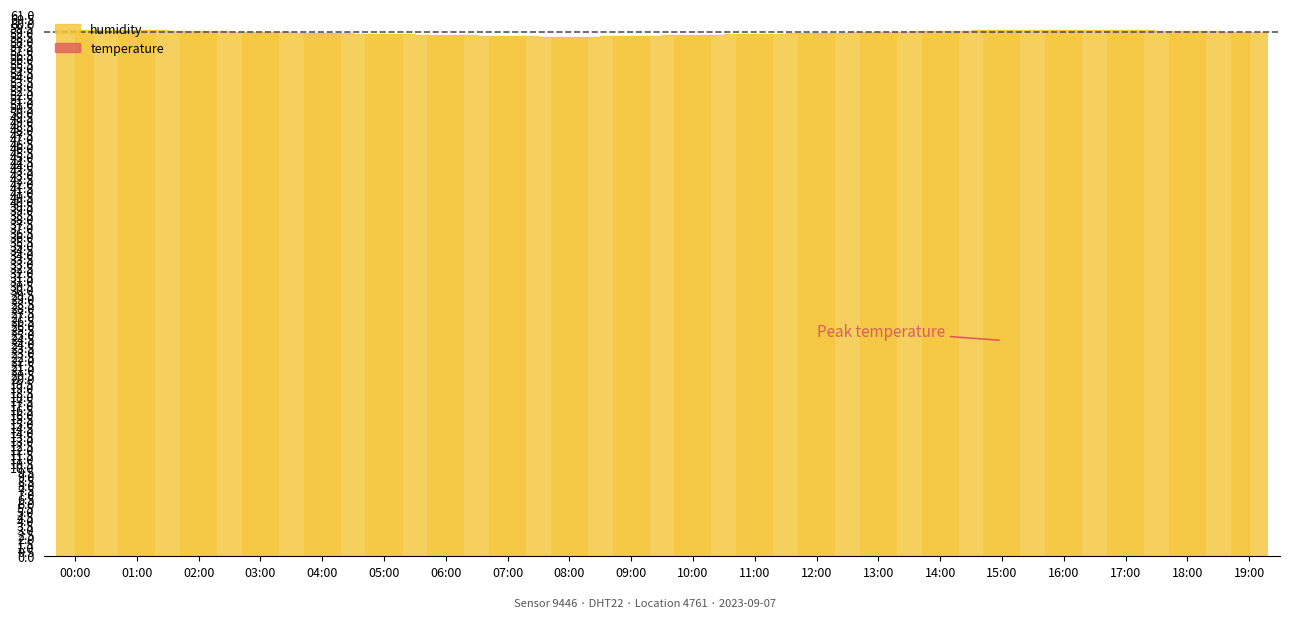

How many data points does each series have?

20